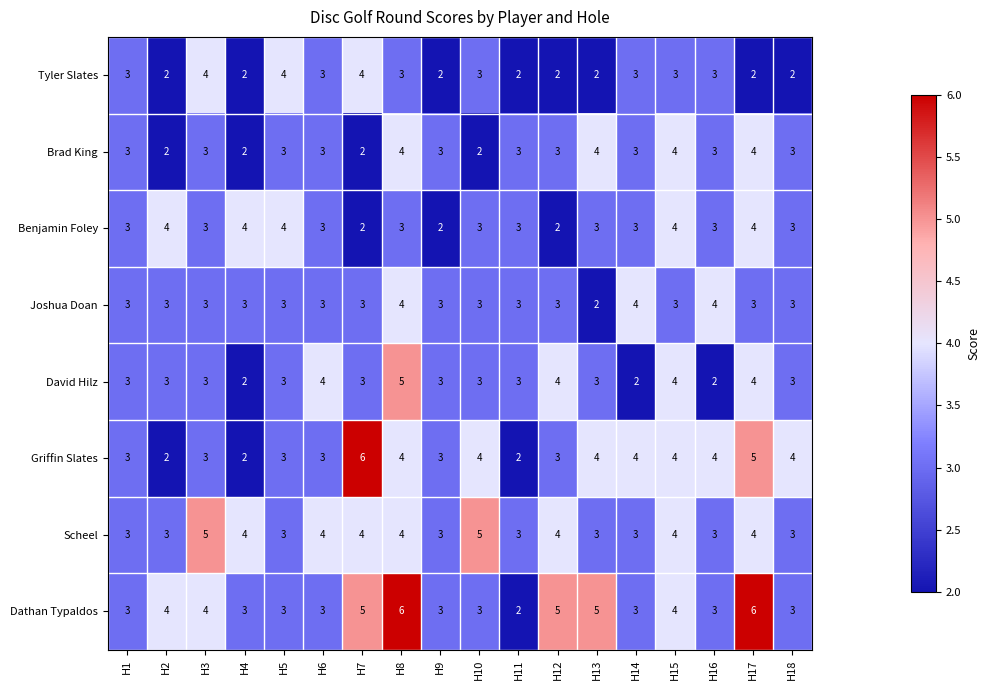

What is the total value across all series at H2?

23